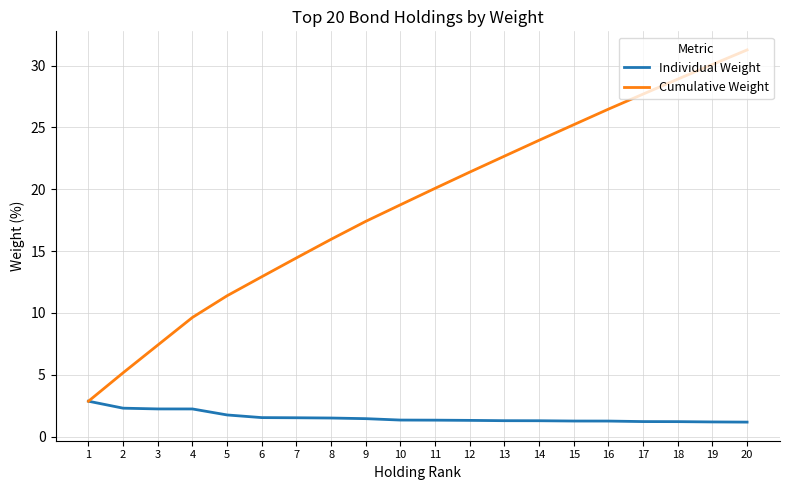

What is the sum of all Individual Weight values?

31.3